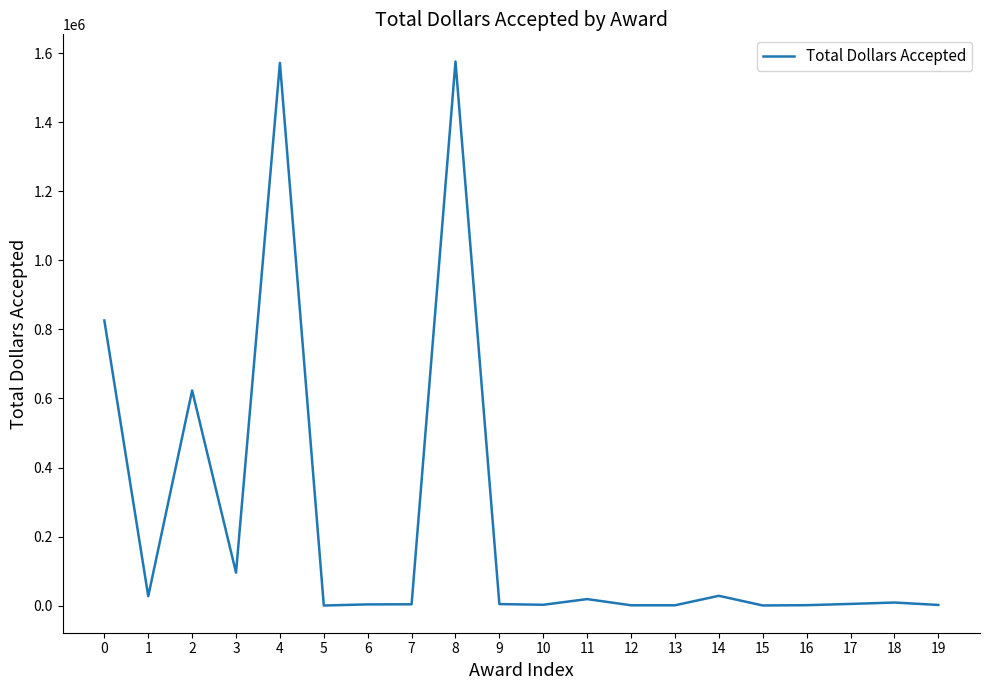

What is the difference between the maximum and minimum values?

1575389